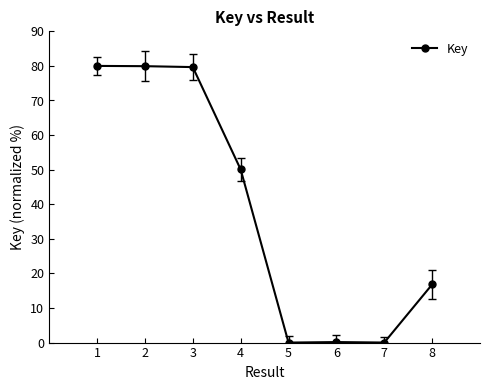

Between 3 and 8, which is larger?

3